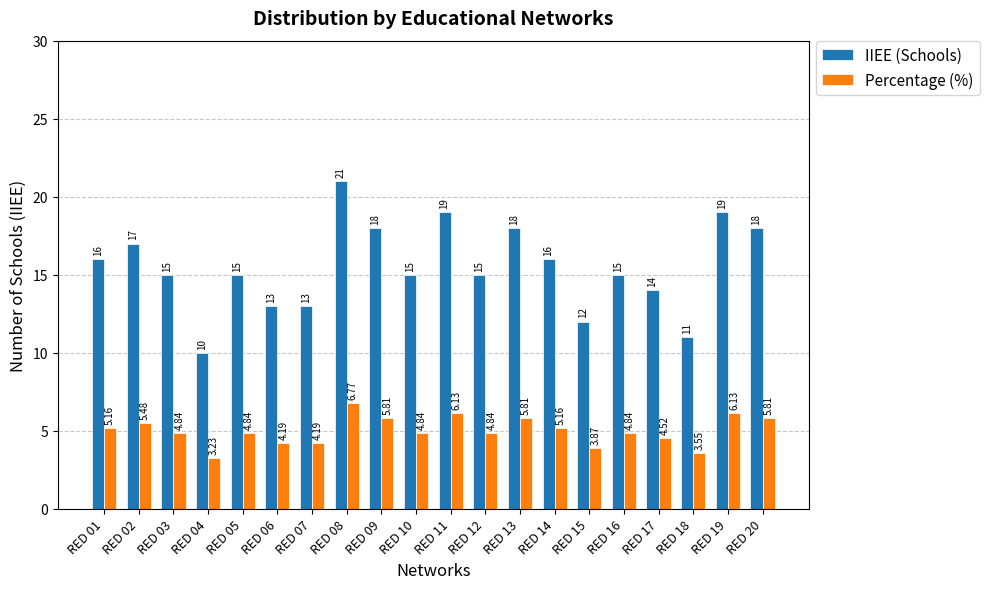

Which series has the largest range (max minus min)?

IIEE (Schools)